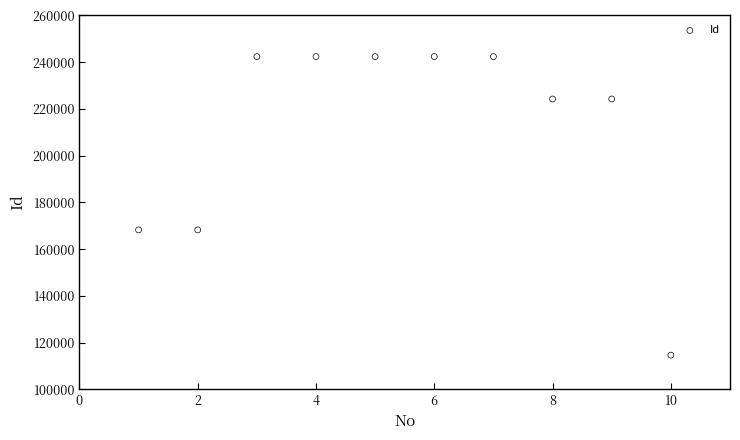

What is the range of X values (max minus min)?

9